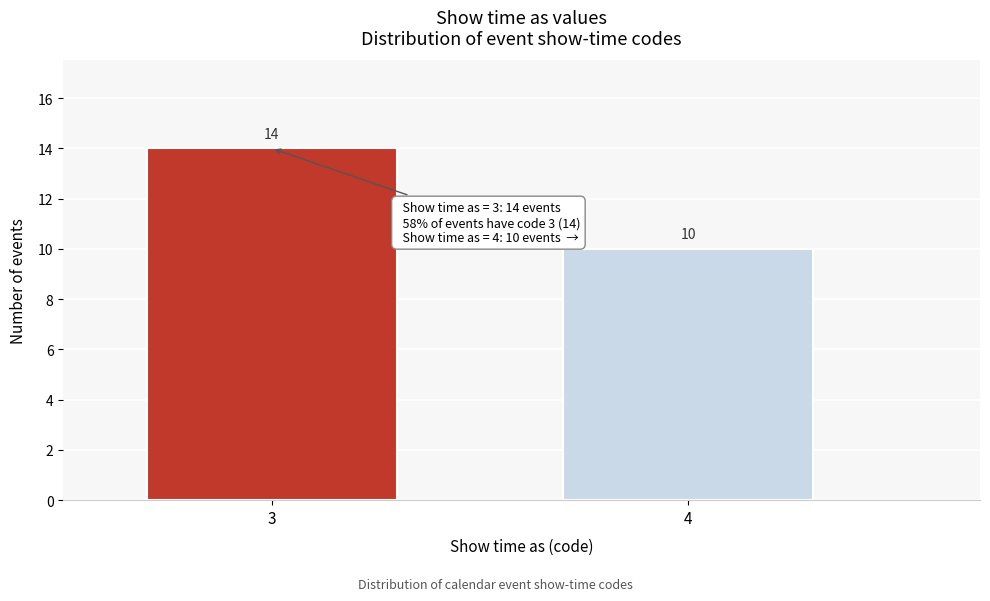

Reading left to right, transcribe all the data shown in this chart.

14	10